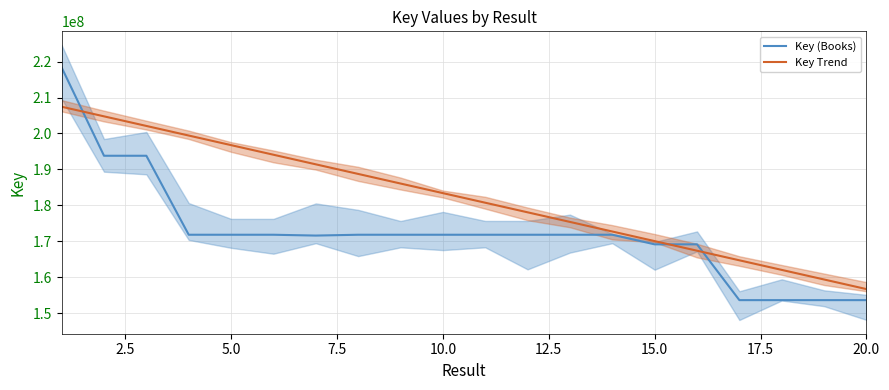

Reading left to right, list all the values displayed in this chart.

Key (Books): 218360416.0	193805023.0	193805358.0	171825772.0	171825559.0	171825720.0	171594909.0	171825674.0	171825061.0	171824943.0	171825100.0	171825172.0	171825314.0	171825602.0	169155075.0	169155524.0	153630986.0	153631474.0	153630461.0	153631342.0
Key Trend: 207442395.2	204771951.7	202101508.2	199431064.7	196760621.2	194090177.7	191419734.2	188749290.8	186078847.3	183408403.8	180737960.3	178067516.8	175397073.3	172726629.8	170056186.3	167385742.8	164715299.3	162044855.8	159374412.3	156703968.8